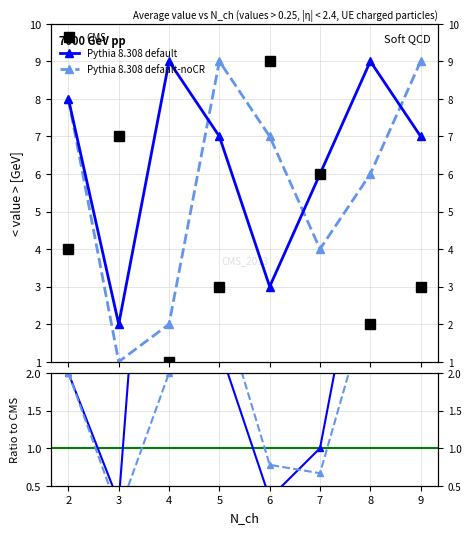

Between which two adjacent categories do CMS and Pythia 8.308 default first intersect?

3 and 4